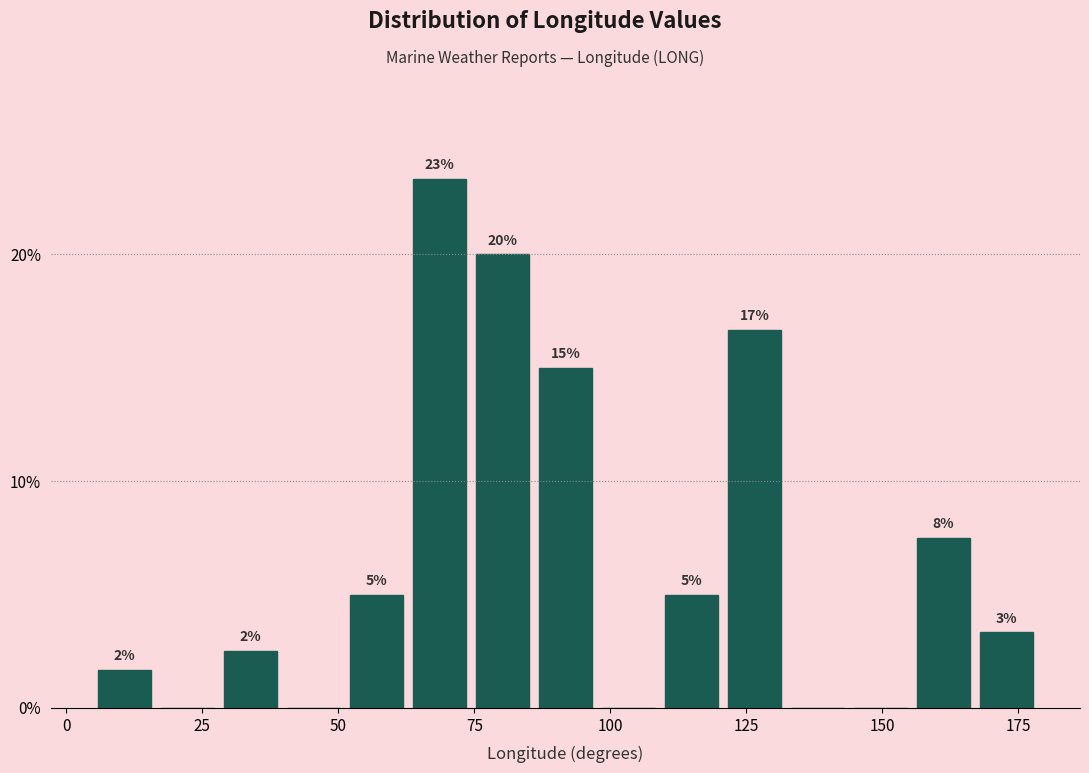

Read against the x-axis, roughly where is the centre of the tallest bar?

70